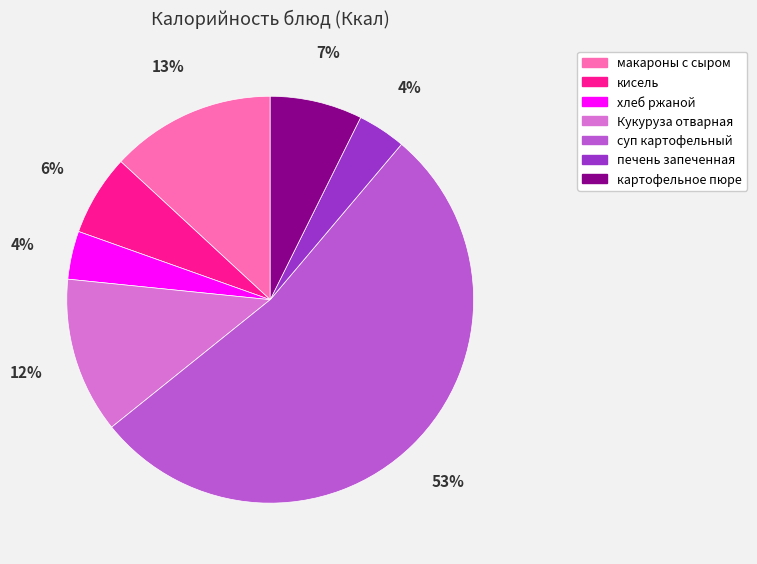

How many segments does this pie chart have?

7